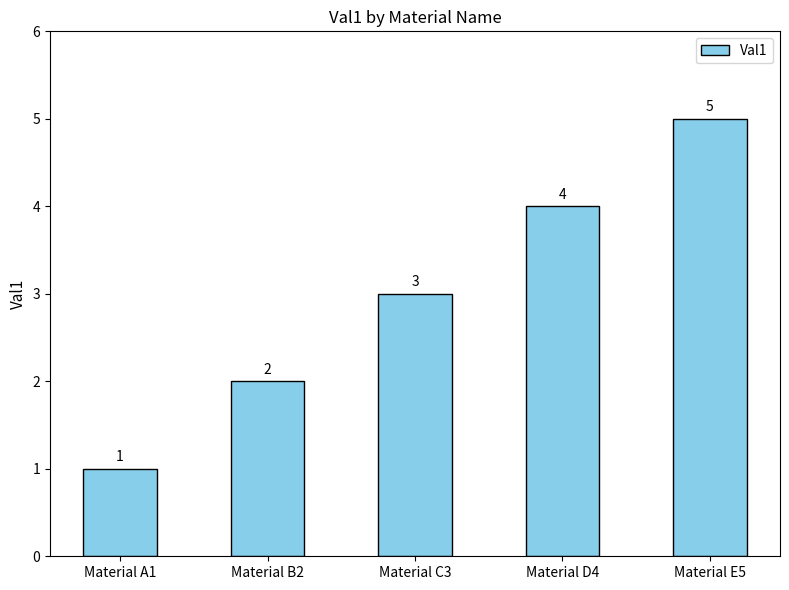

Which label corresponds to the largest value in the chart?

Material E5